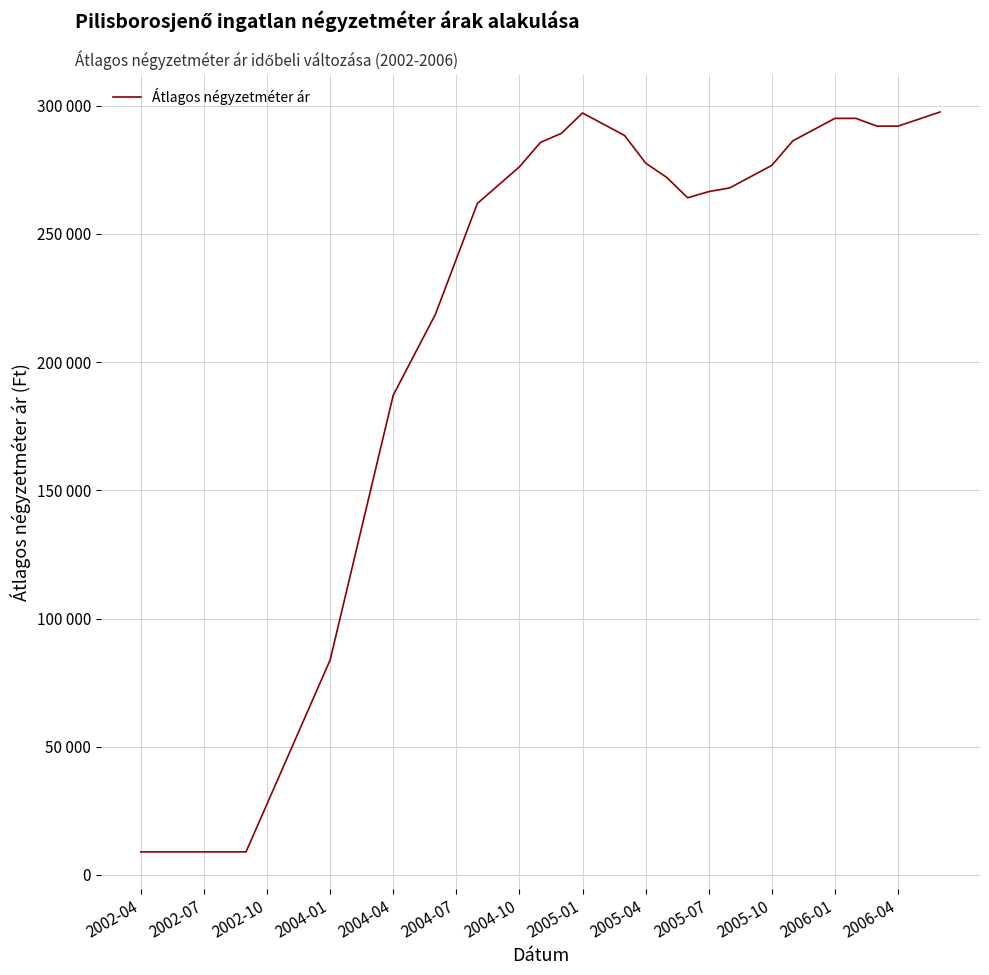

What is the value of the 4th point from the left?

9000